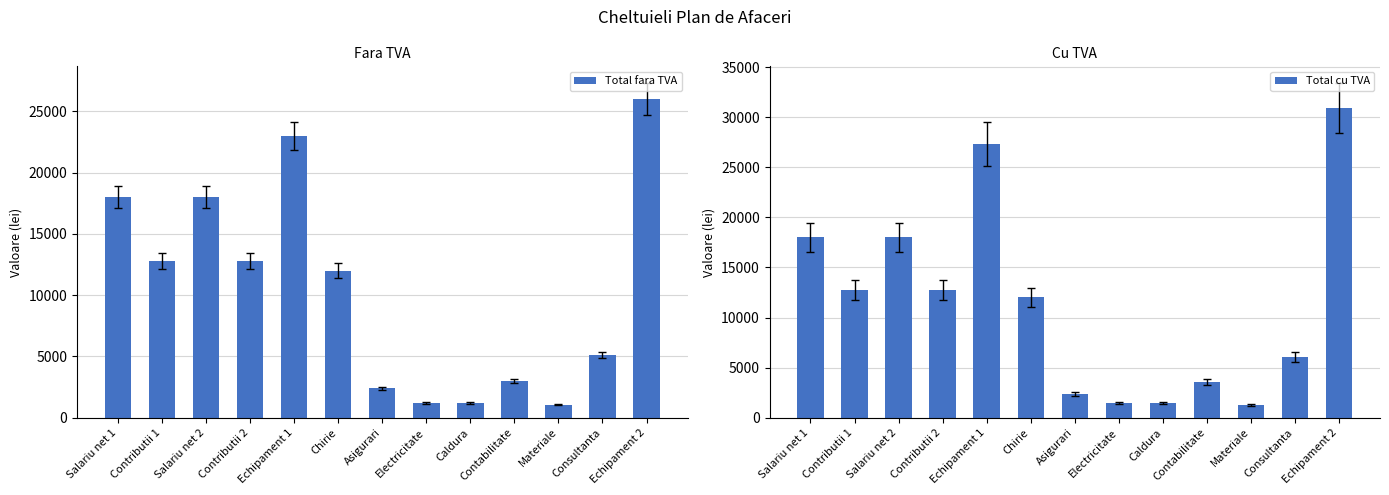

What is the difference between the maximum and second lowest values in the Total fara TVA series?

24800